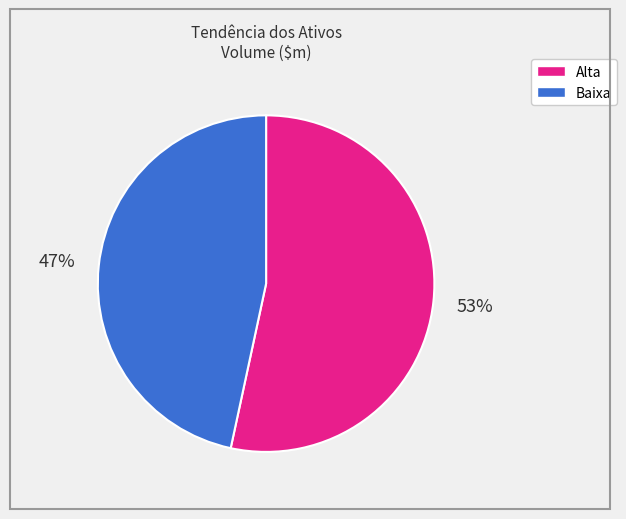

To the nearest percent, what is the average slice percentage?

50%